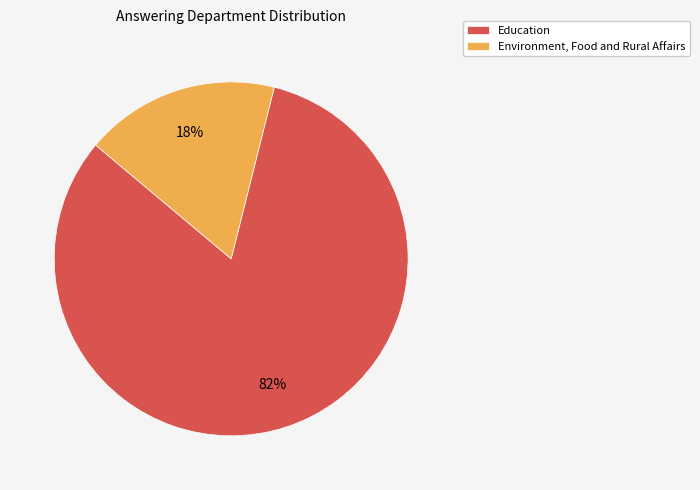

How many slices are in this pie chart?

2